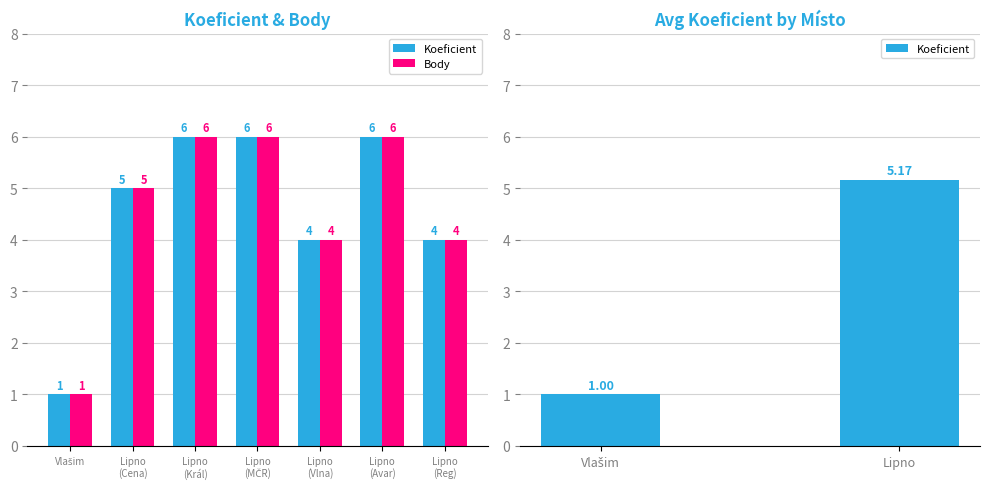

At which label does Body reach its peak?

Lipno (Král)